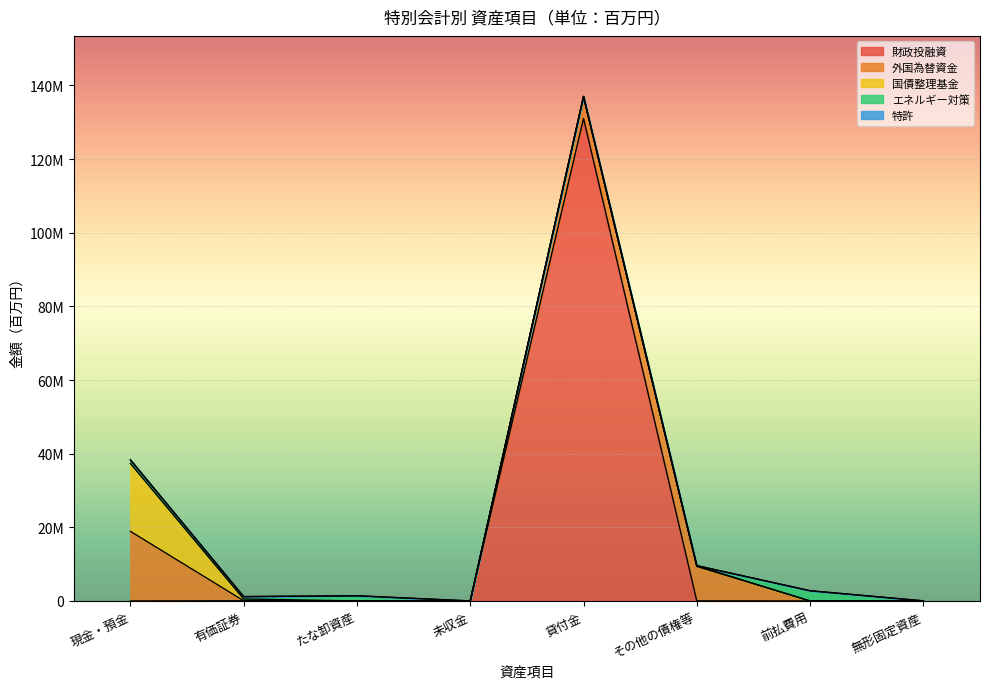

The エネルギー対策 series shows 544695 at 現金・預金. True or false?

False